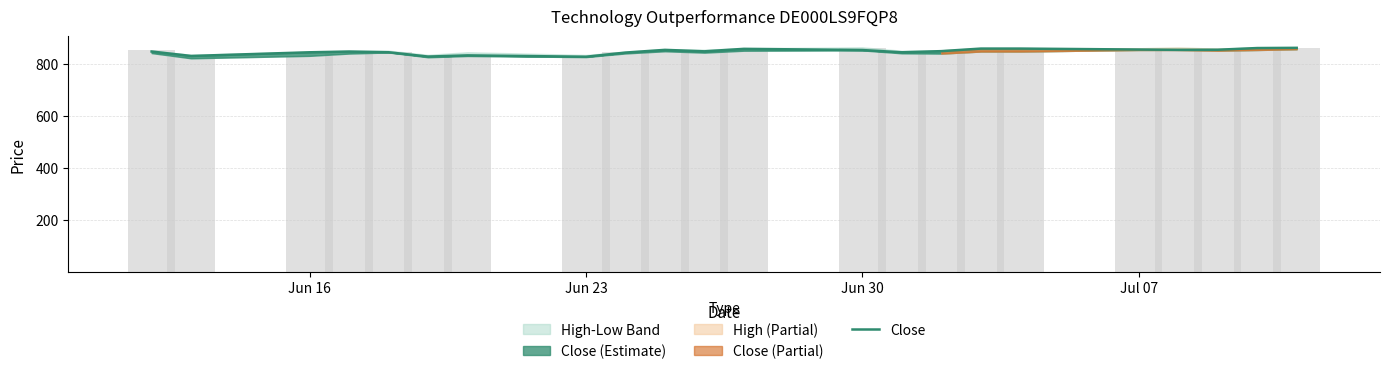

What is the minimum value shown in the chart?

826.7